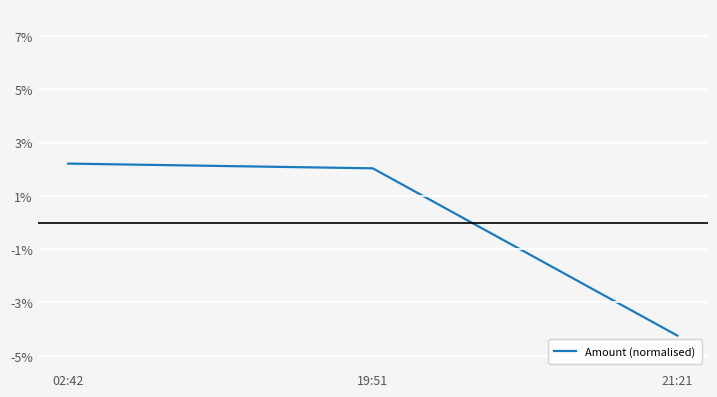

List the labels in order of value, largest first.

02:42, 19:51, 21:21